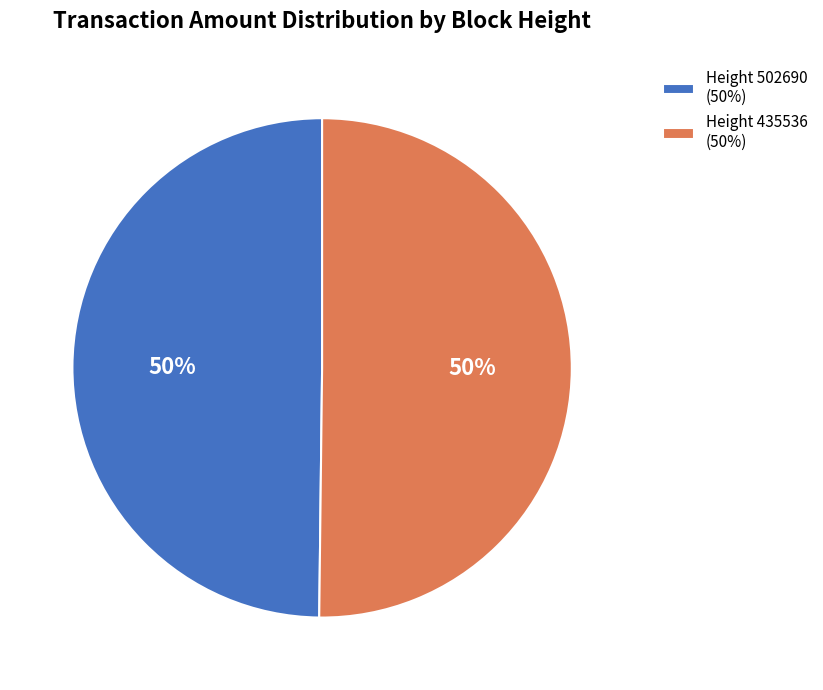

Is it true that Height 435536 (50%) is 37% of the pie?

False